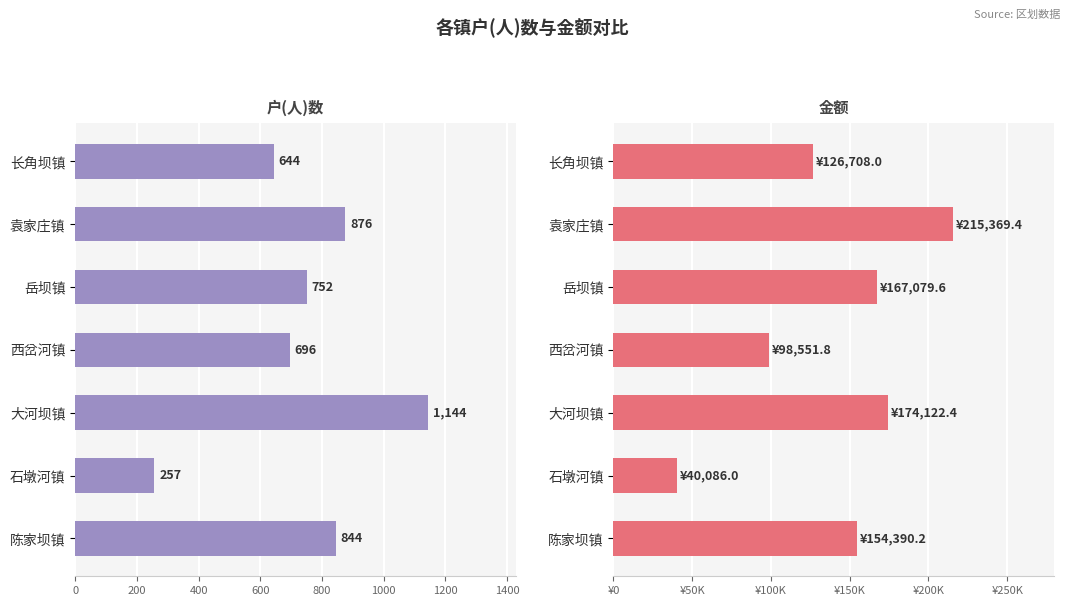

Between 陈家坝镇 and 岳坝镇, which is larger?

陈家坝镇